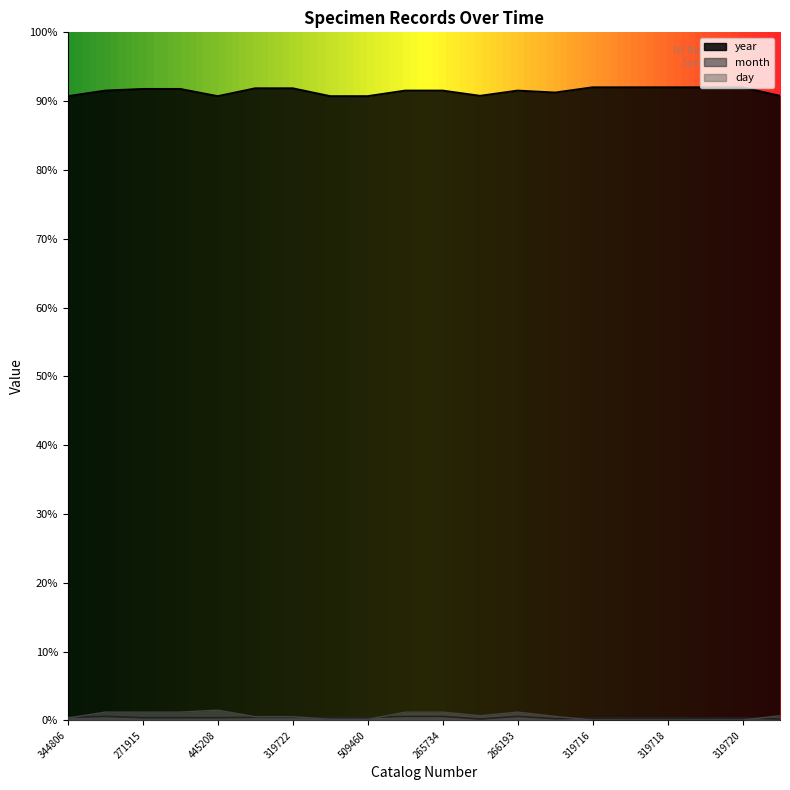

True or false: year has more than 0 points higher than both neighbors.

True